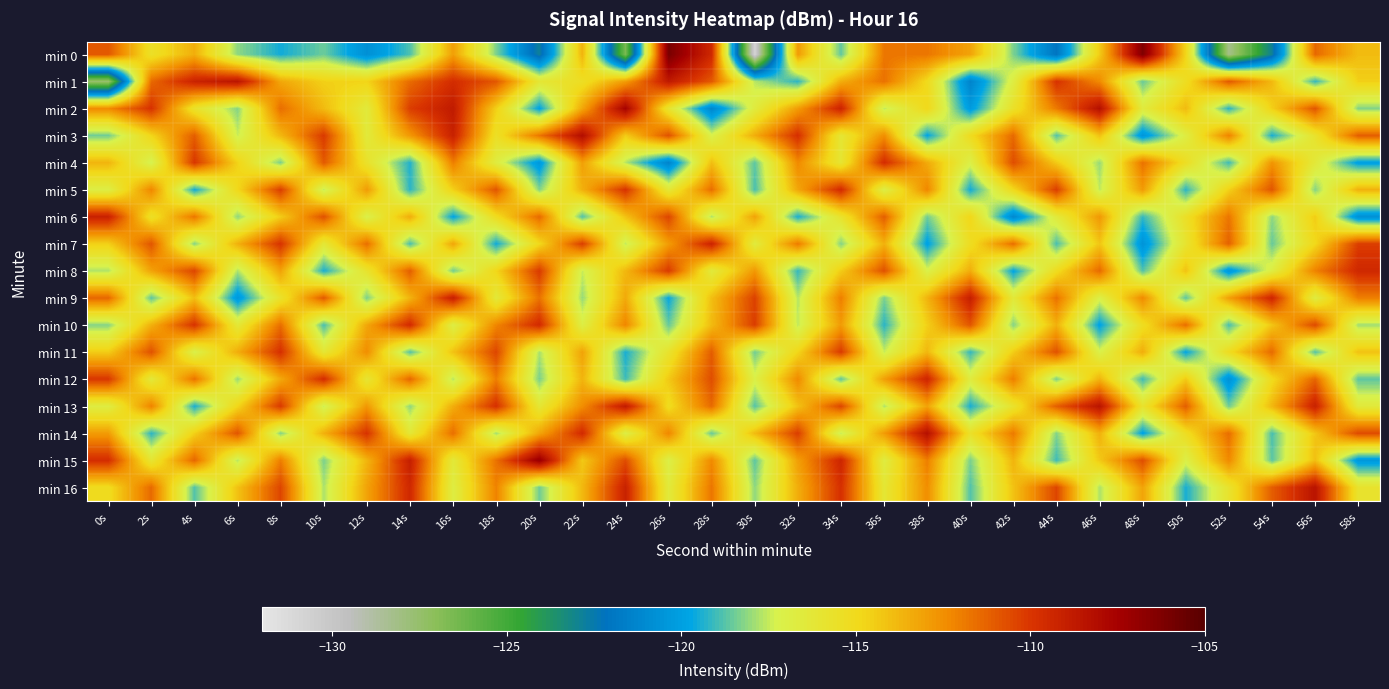

How many data points does each series have?

30